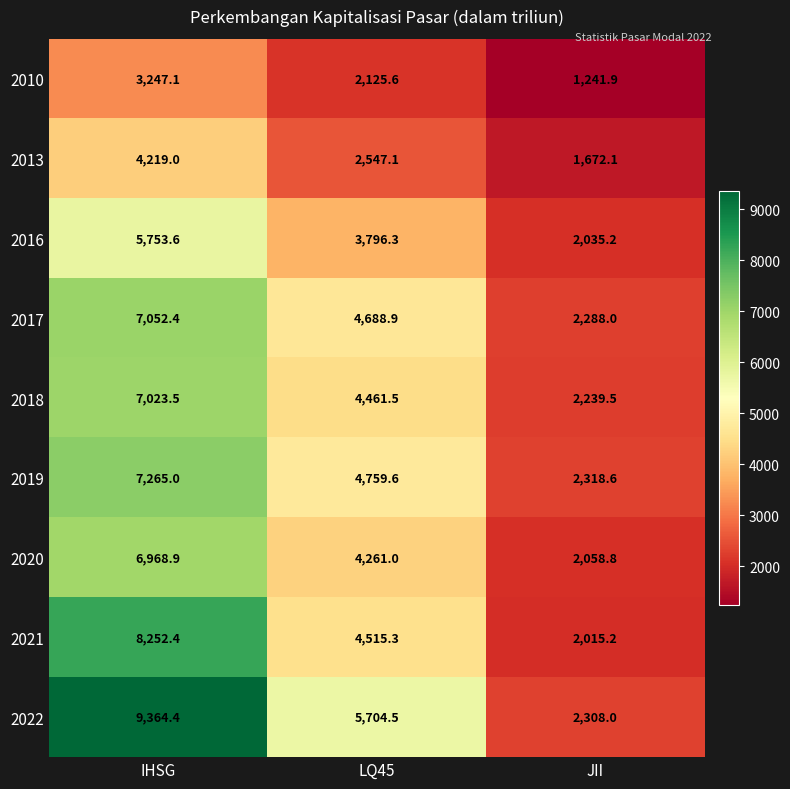

Which category has the lowest value across all series?

JII